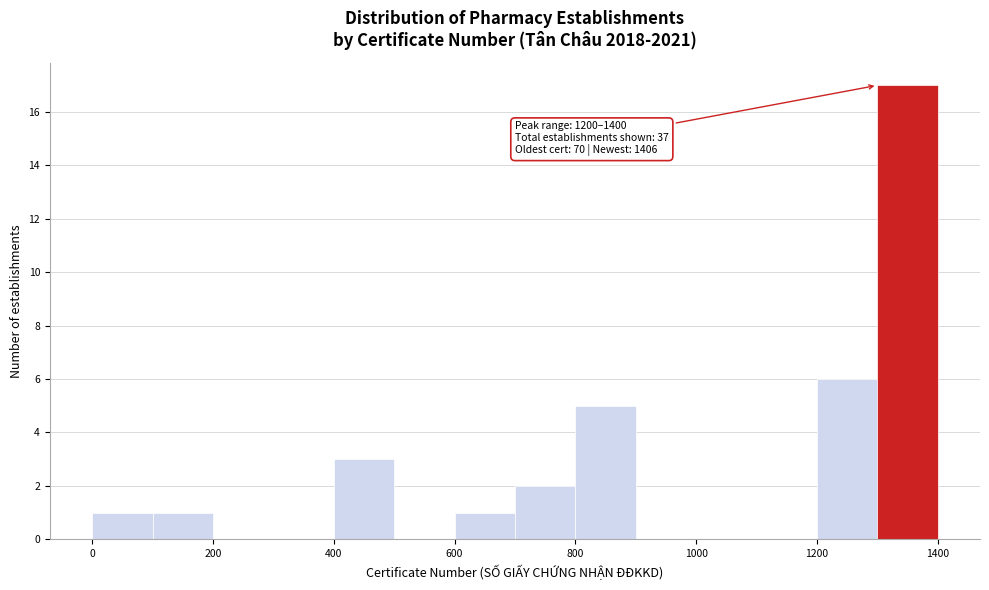

Which range on the x-axis has the tallest bar?

1300 to 1400